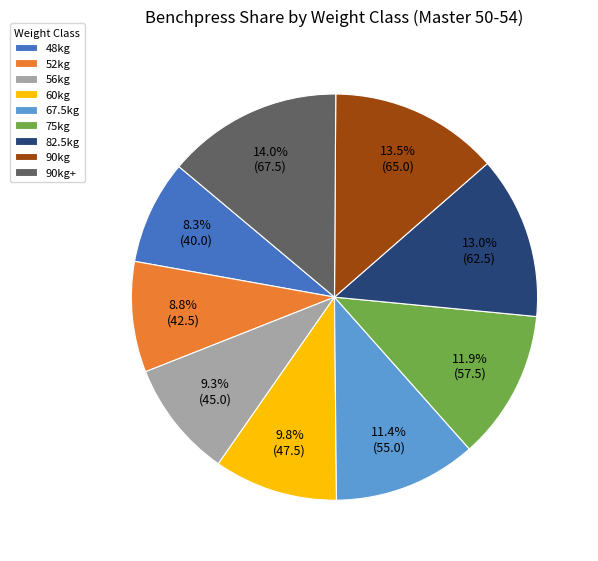

Which has a higher value, 67.5kg or 82.5kg?

82.5kg